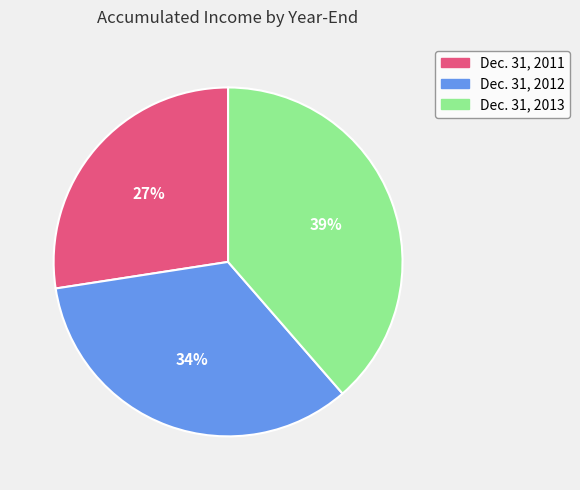

To the nearest percent, what is the average slice percentage?

33%